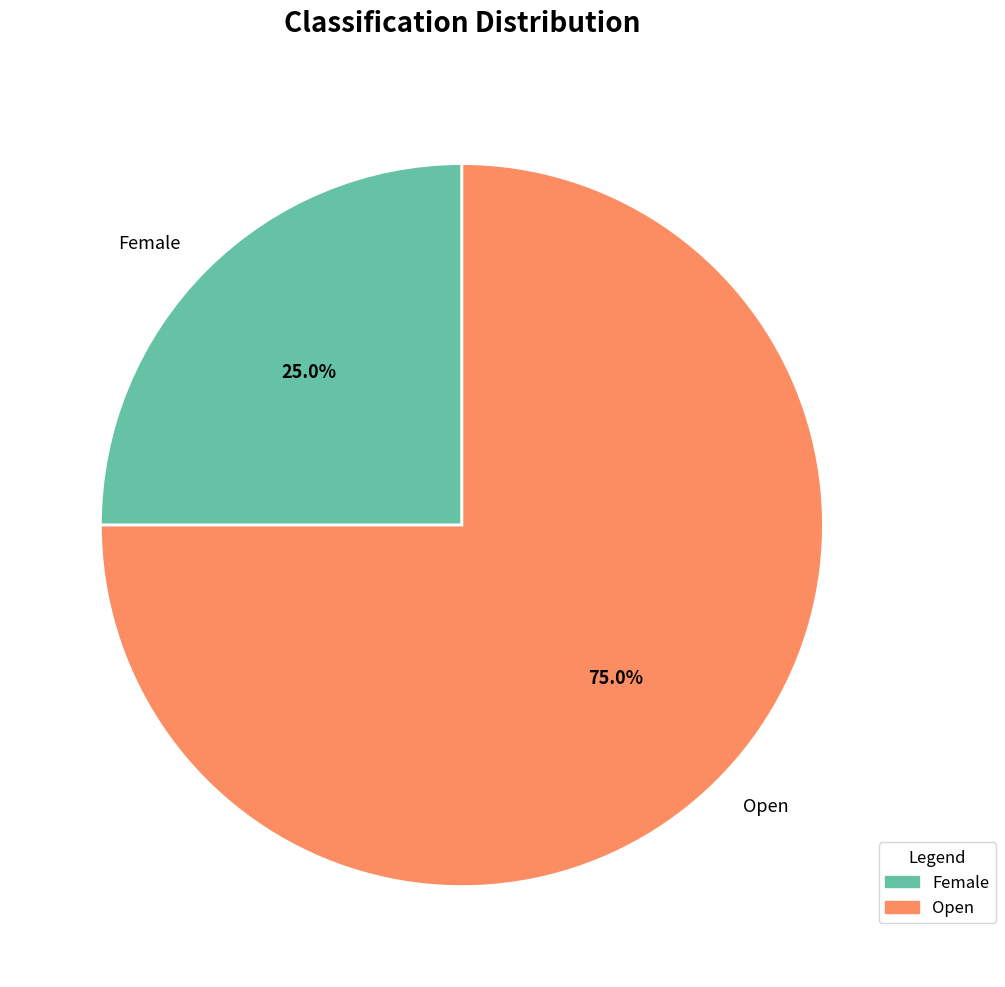

Combined, what portion of the pie is Open and Female?

100.0%